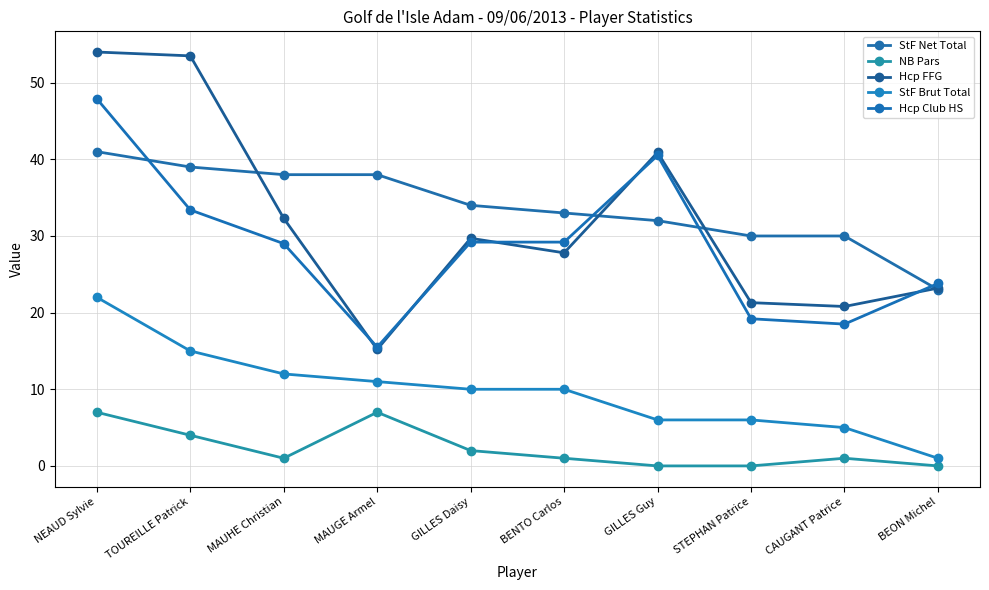

What is the value of the StF Net Total point at the 3rd from the left?

38.0